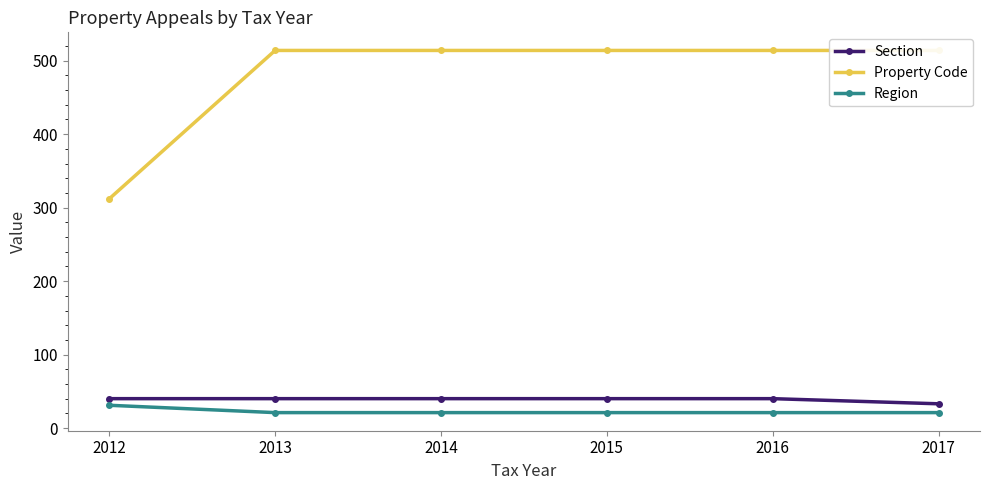

Reading right to left, extract all data points from this chart.

Section: 33	40	40	40	40	40
Property Code: 514	514	514	514	514	312
Region: 21	21	21	21	21	31